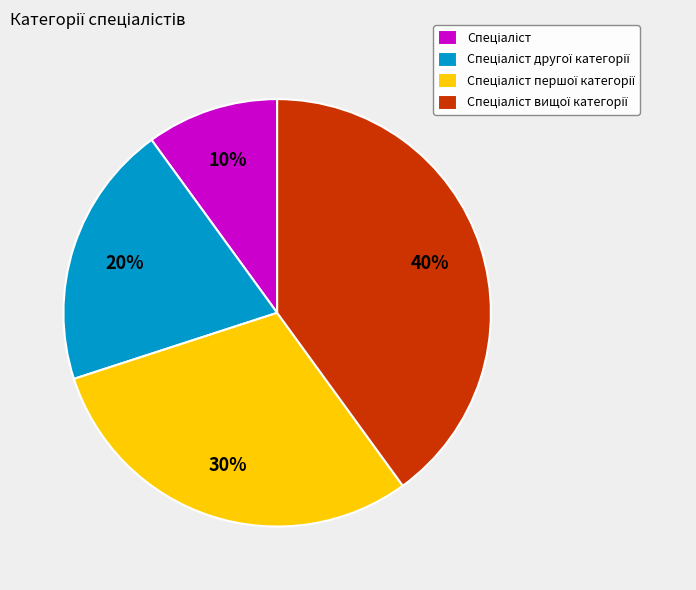

To the nearest percent, what is the average slice percentage?

25%